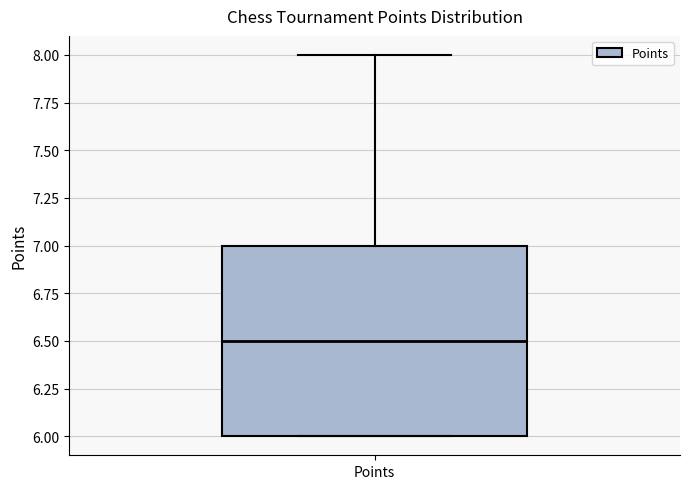

Transcribe this box plot: give where the median line is, the range the box spans, and where the two whiskers end, as read against the y-axis. The values are not printed on the chart, so give them approximately, as read against the axis.

median 6.5, box 6.0 to 7.0, whiskers 6.0 to 8.0